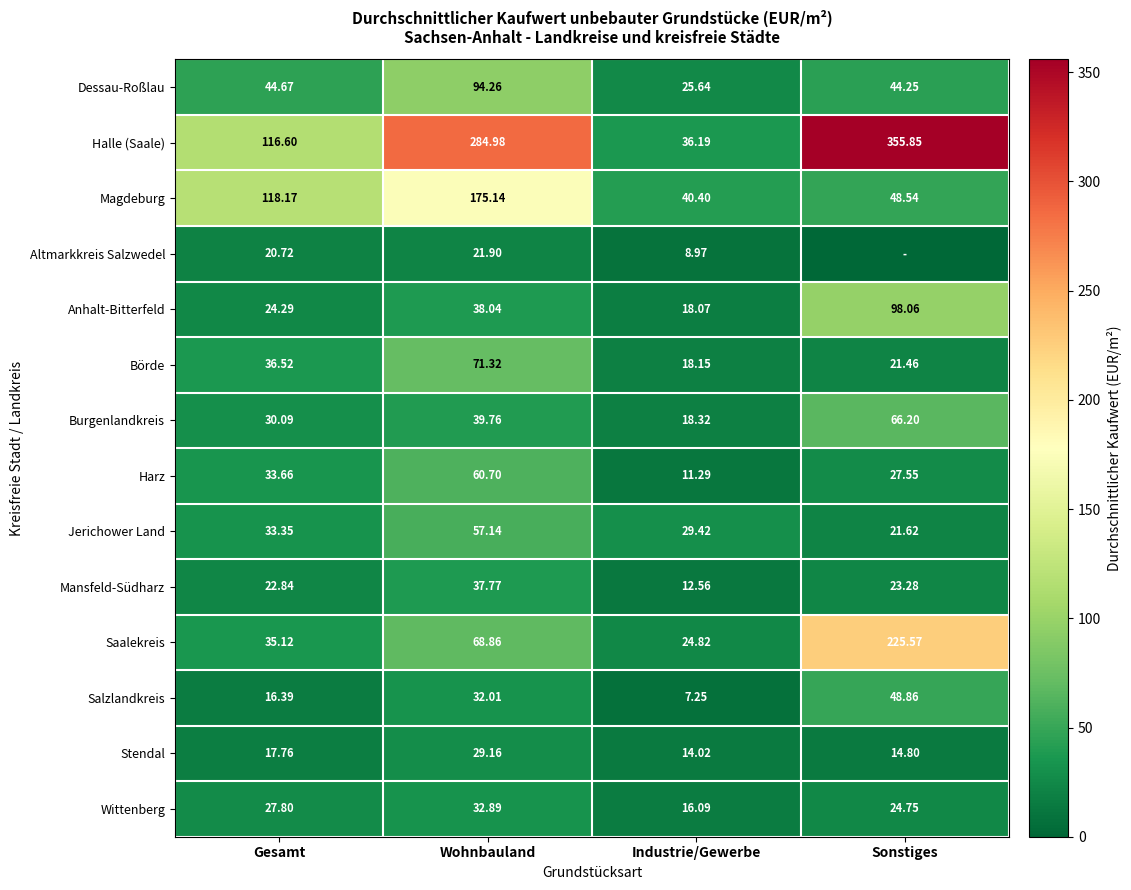

At which category is the sum across all series the highest?

Wohnbauland